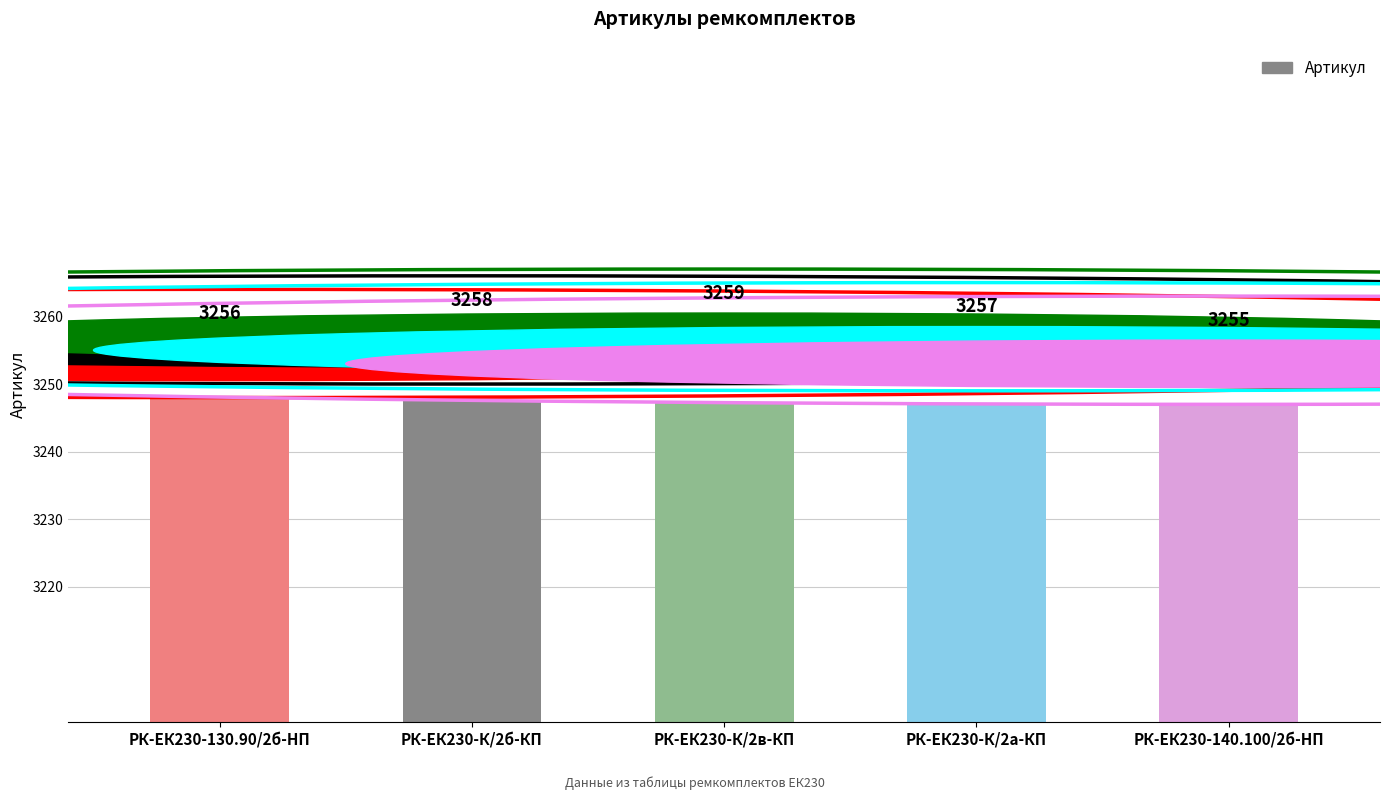

Reading left to right, what are all the values shown in this chart?

РК-ЕК230-130.90/2б-HП=3256	РК-ЕК230-К/2б-КП=3258	РК-ЕК230-К/2в-КП=3259	РК-ЕК230-К/2а-КП=3257	РК-ЕК230-140.100/2б-HП=3255